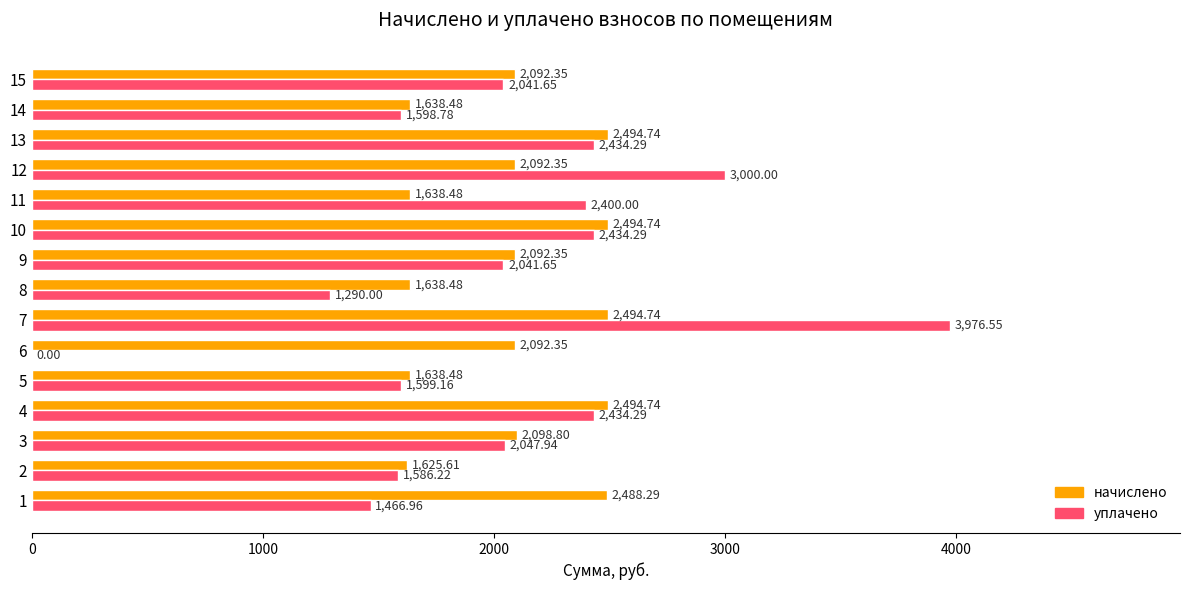

Is the value of уплачено at 6 greater than the value of начислено at 15?

No